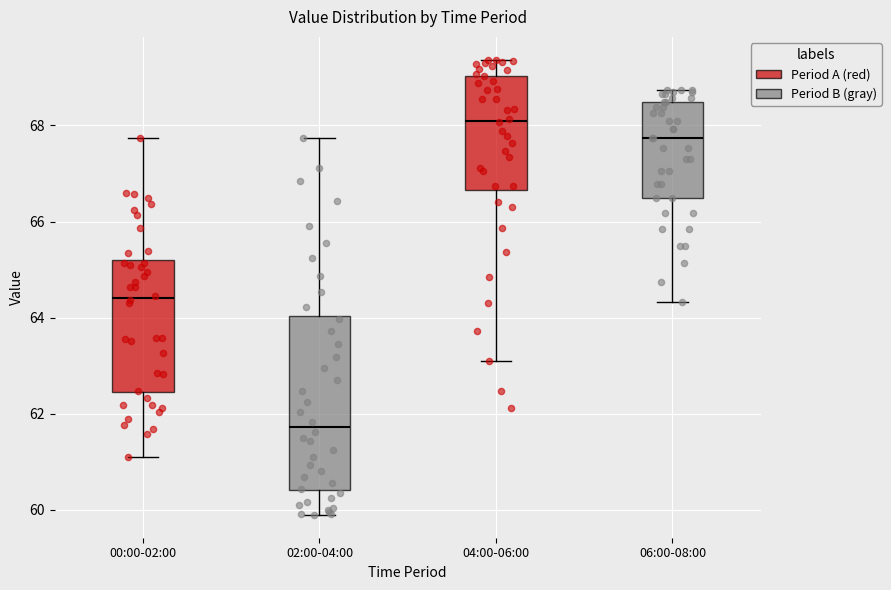

Which box is the tallest, from its lower edge to its upper edge?

02:00-04:00